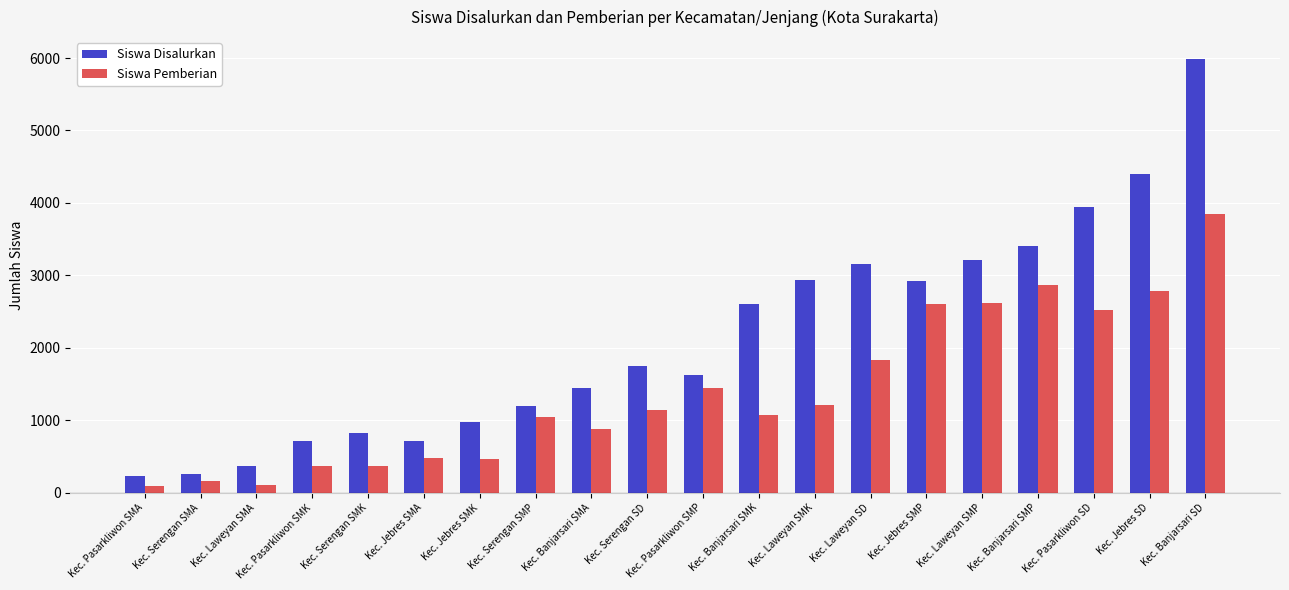

Which series changed the most between Kec. Jebres SMA and Kec. Jebres SMP?

Siswa Disalurkan